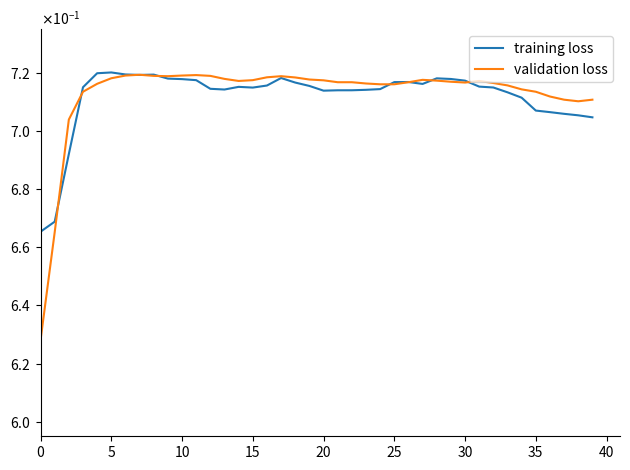

Does the chart display data point markers on the line(s)?

No